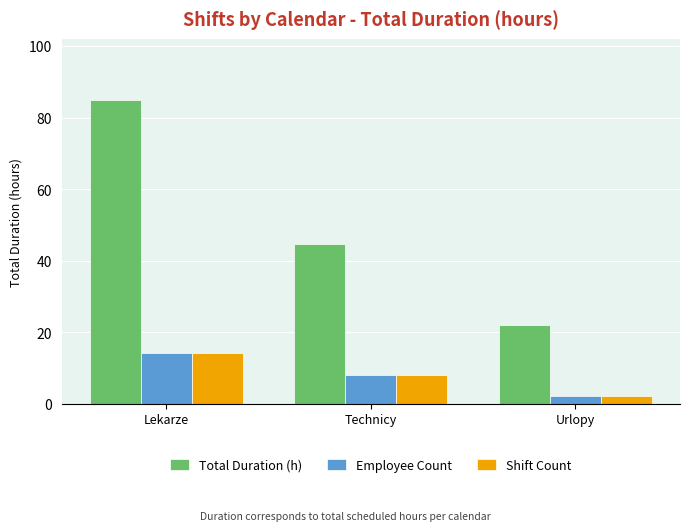

True or false: Shift Count has a value of 14.0 at Lekarze.

True